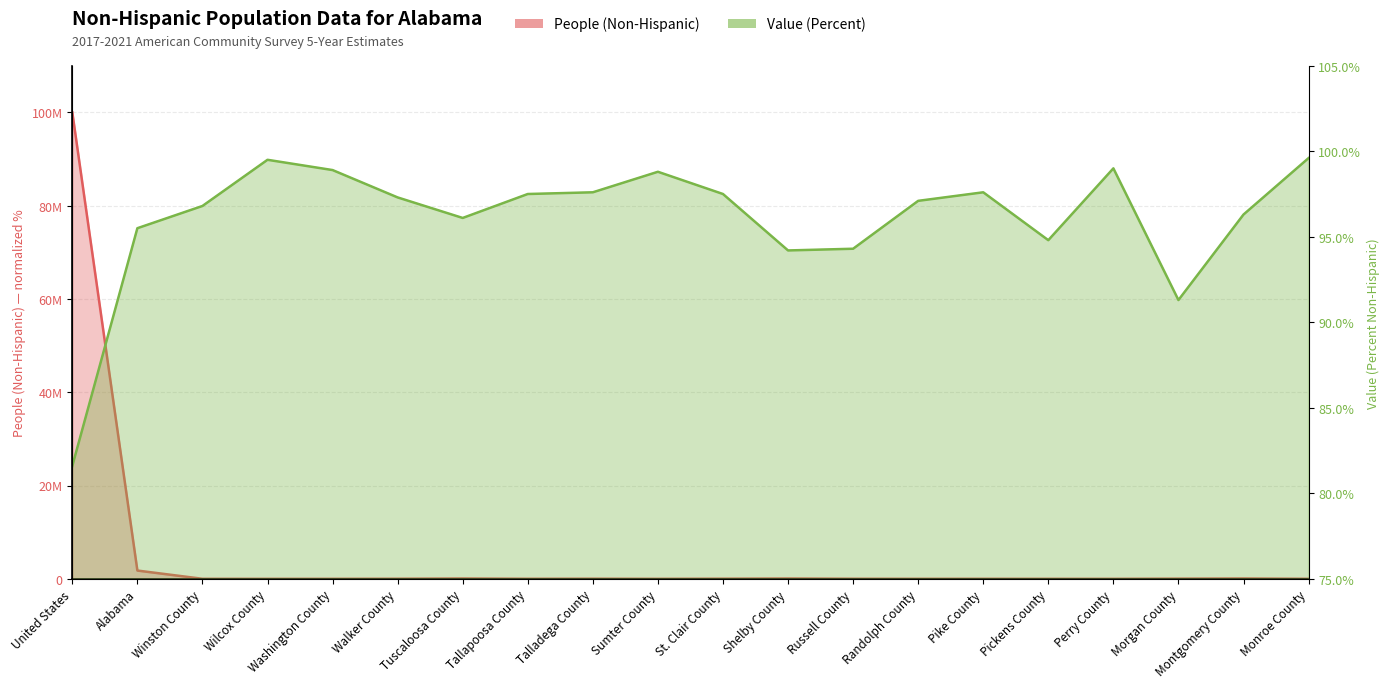

The People (Non-Hispanic) series shows 0.0 at Pickens County. True or false?

False